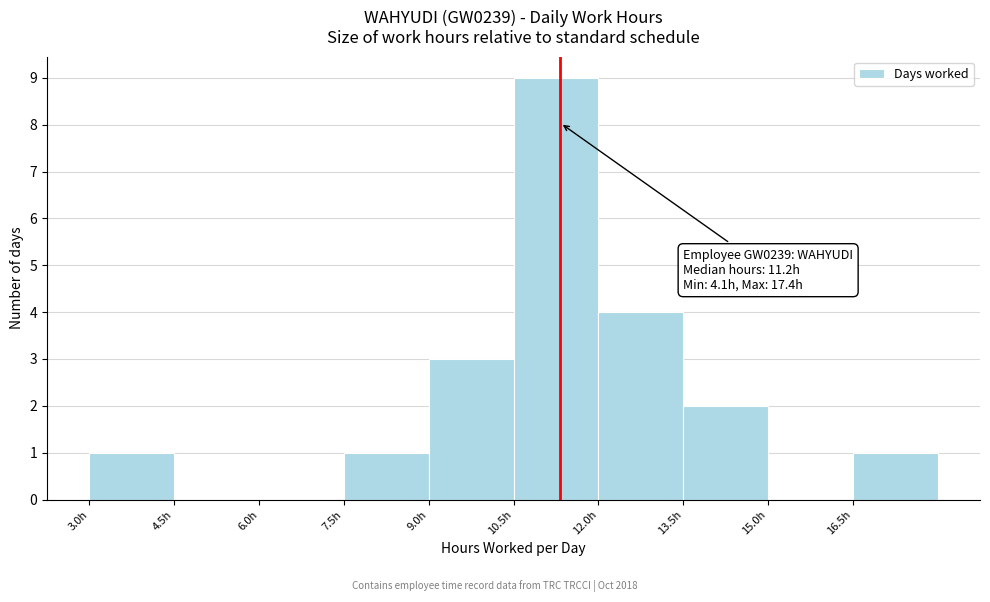

Over which range of the x-axis is the bar tallest?

10.5 to 12.0